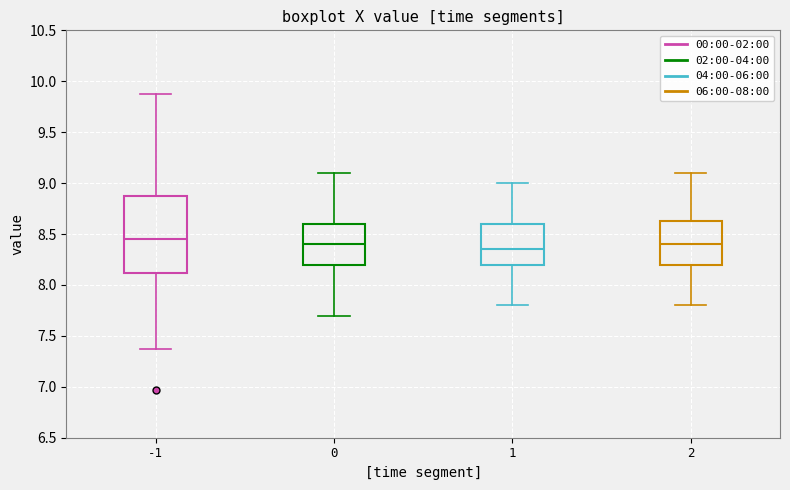

Where is the lower edge of the box at x = 1 on the y-axis? The values are not printed on the chart, so give them approximately, as read against the axis.

8.20